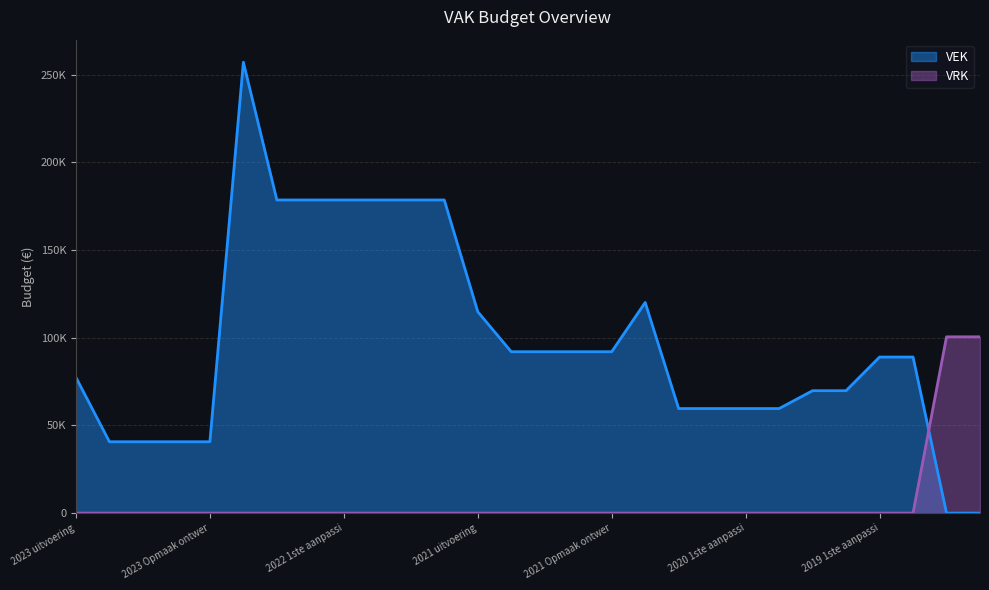

Between 2022 1ste aanpassing ontwerp and 2019 1ste aanpassing ontwerp, which series saw the biggest shift?

VEK